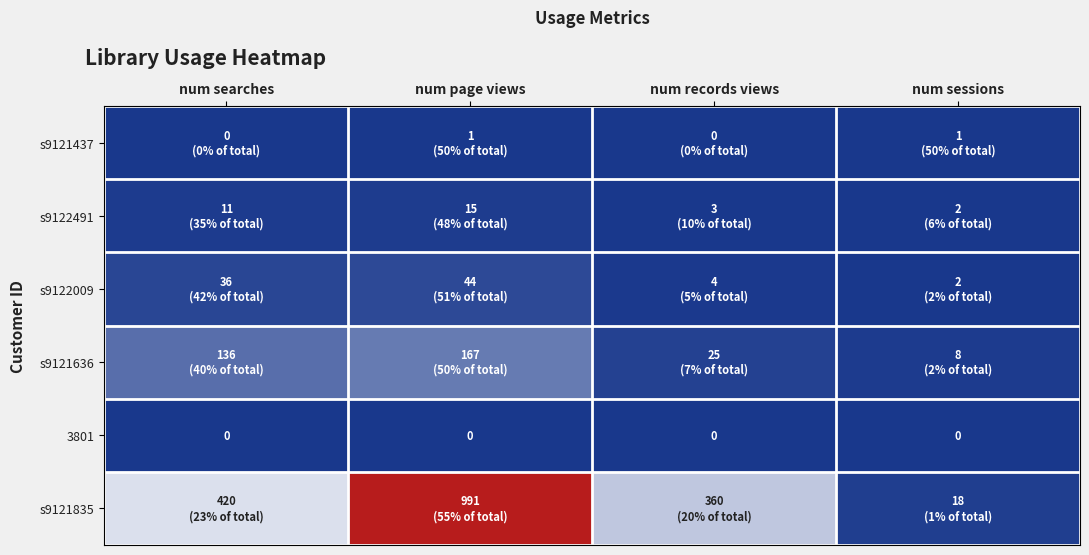

Which series changed the most between num searches and num sessions?

s9121835